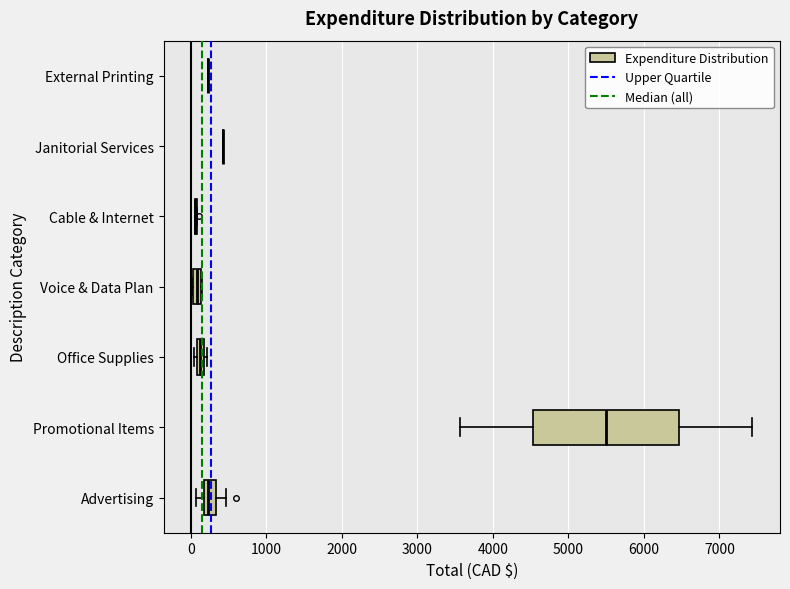

Where is the right edge of the box for Advertising on the x-axis? The values are not printed on the chart, so give them approximately, as read against the axis.

300